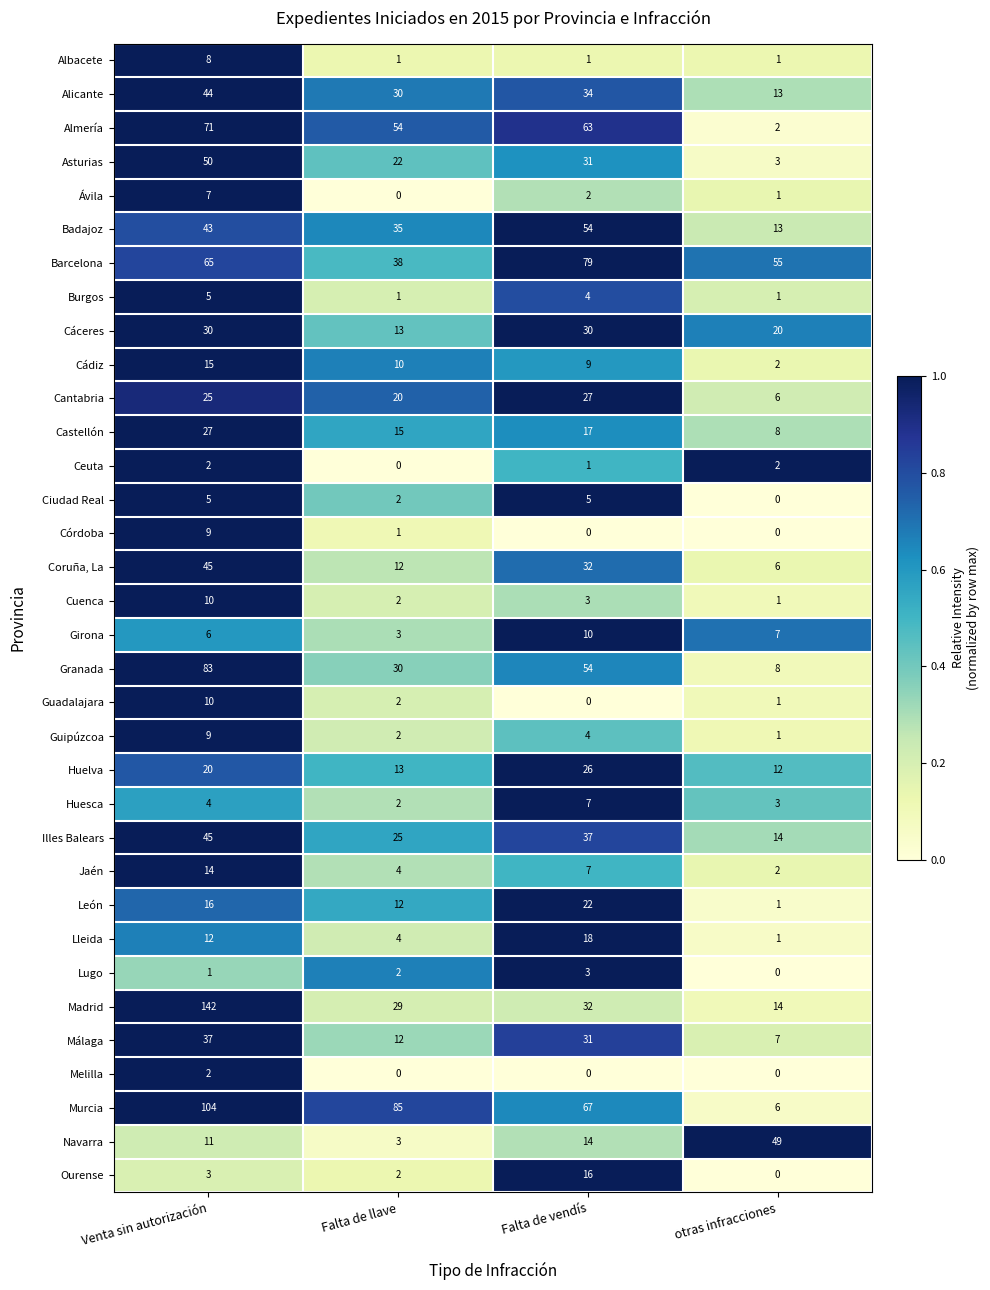

What is the total value across all series at Falta de llave?

486